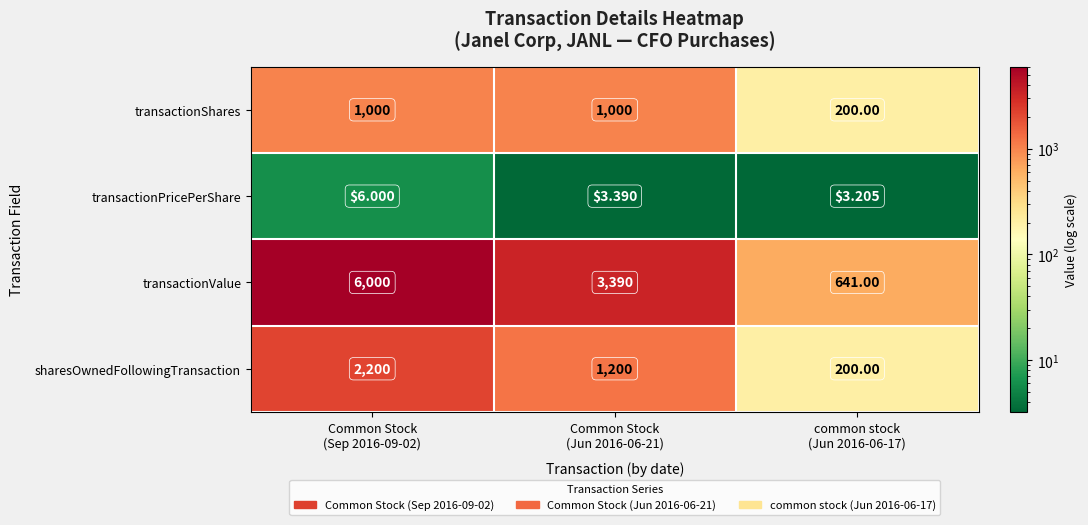

Which series has the largest total across all categories?

transactionValue